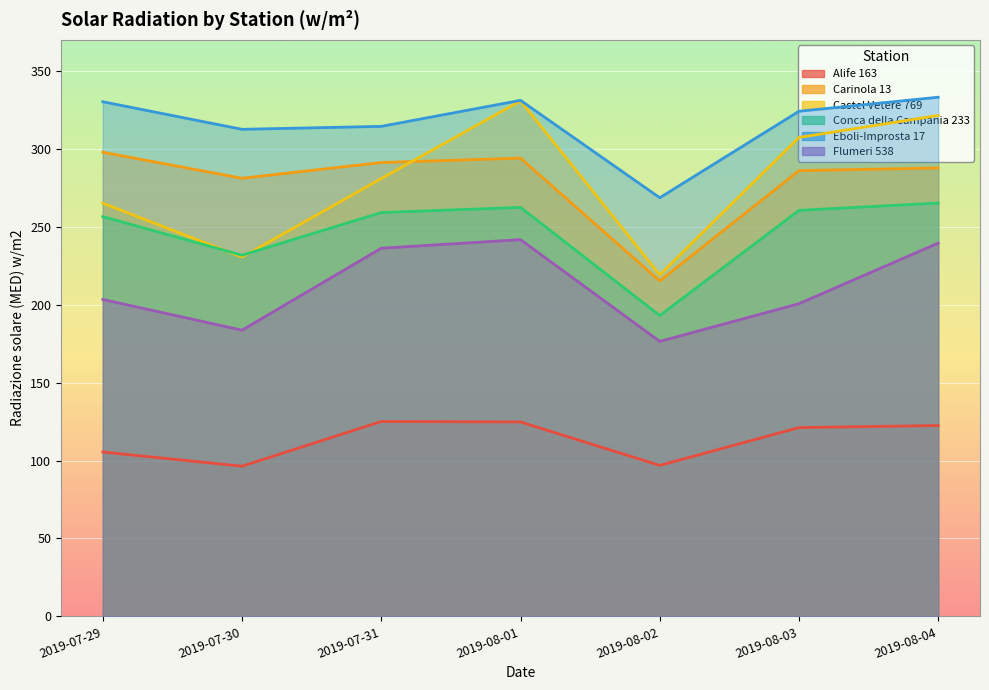

What is the label of the 7th point from the right?

2019-07-29